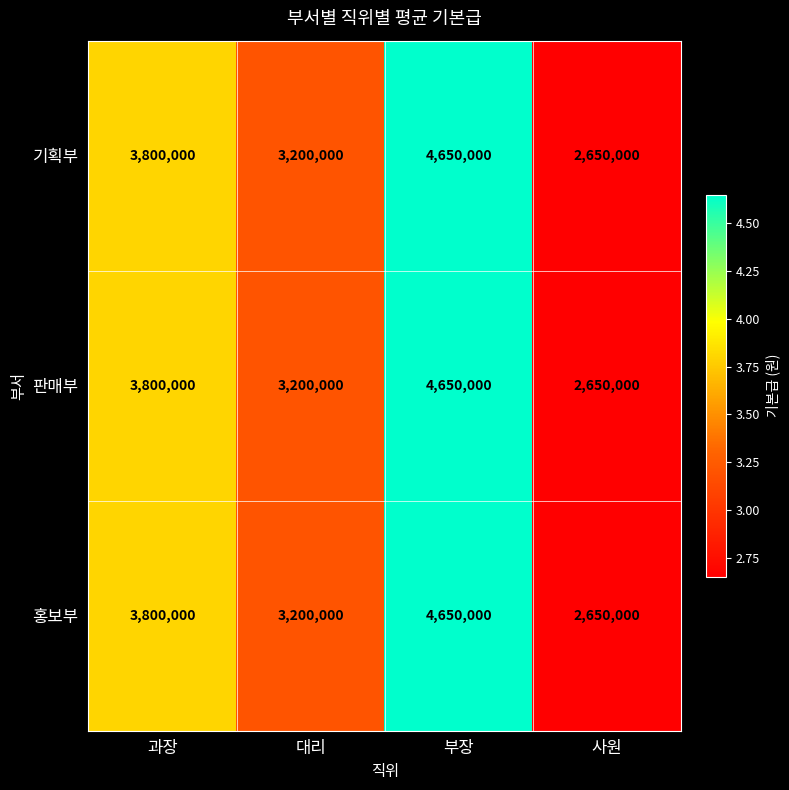

Is the value of 판매부 at 과장 greater than the value of 기획부 at 대리?

Yes